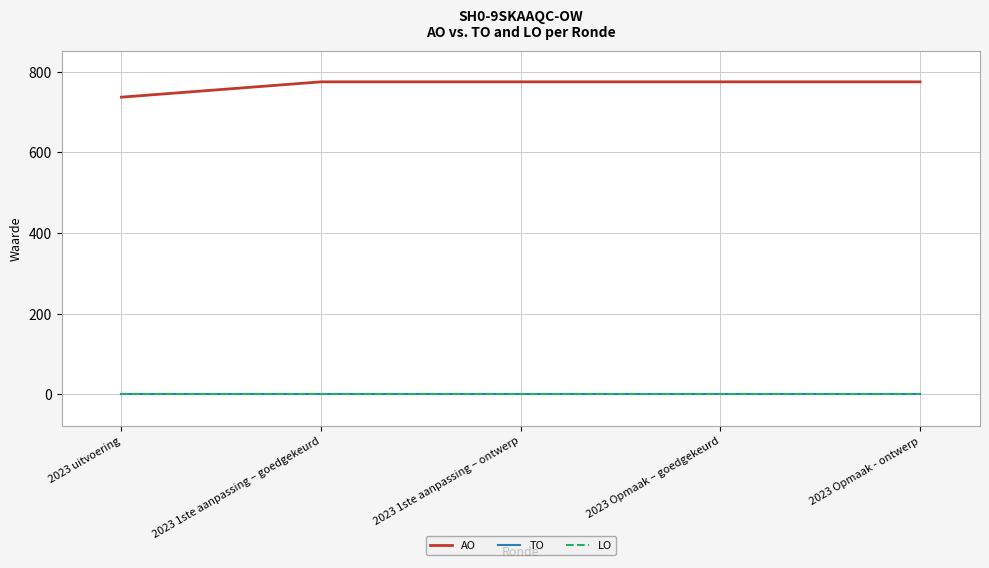

Is this an area chart (filled region under the line)?

No